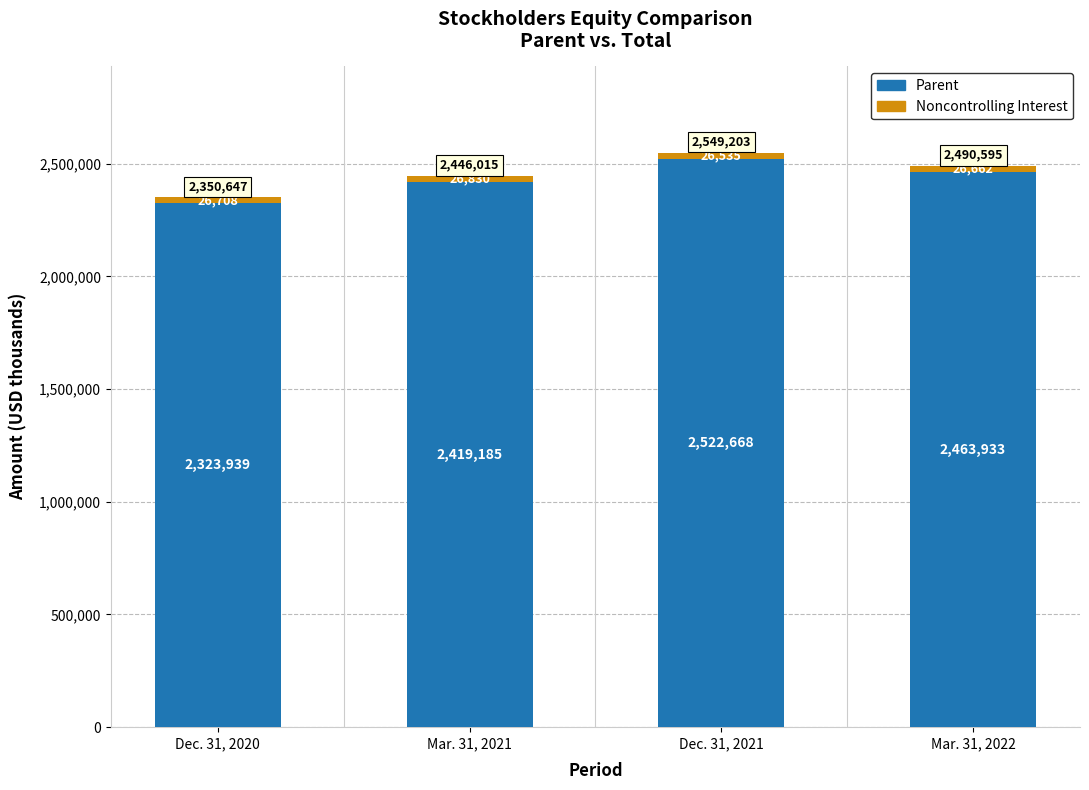

How many bars are there in total?

4